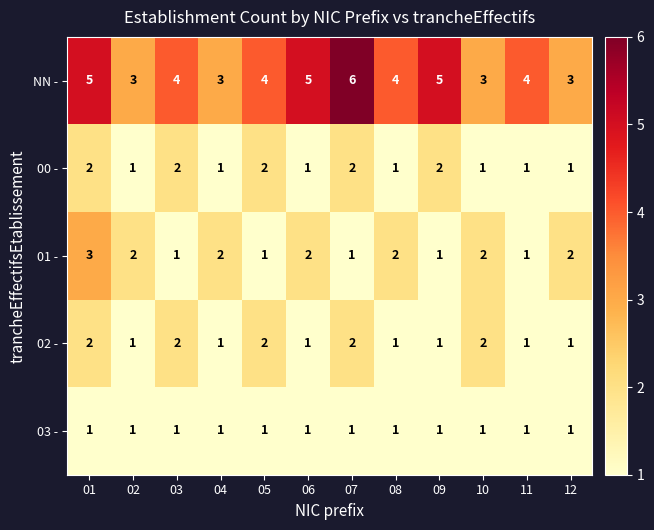

True or false: 00 - has a value of 2 at 09.

True